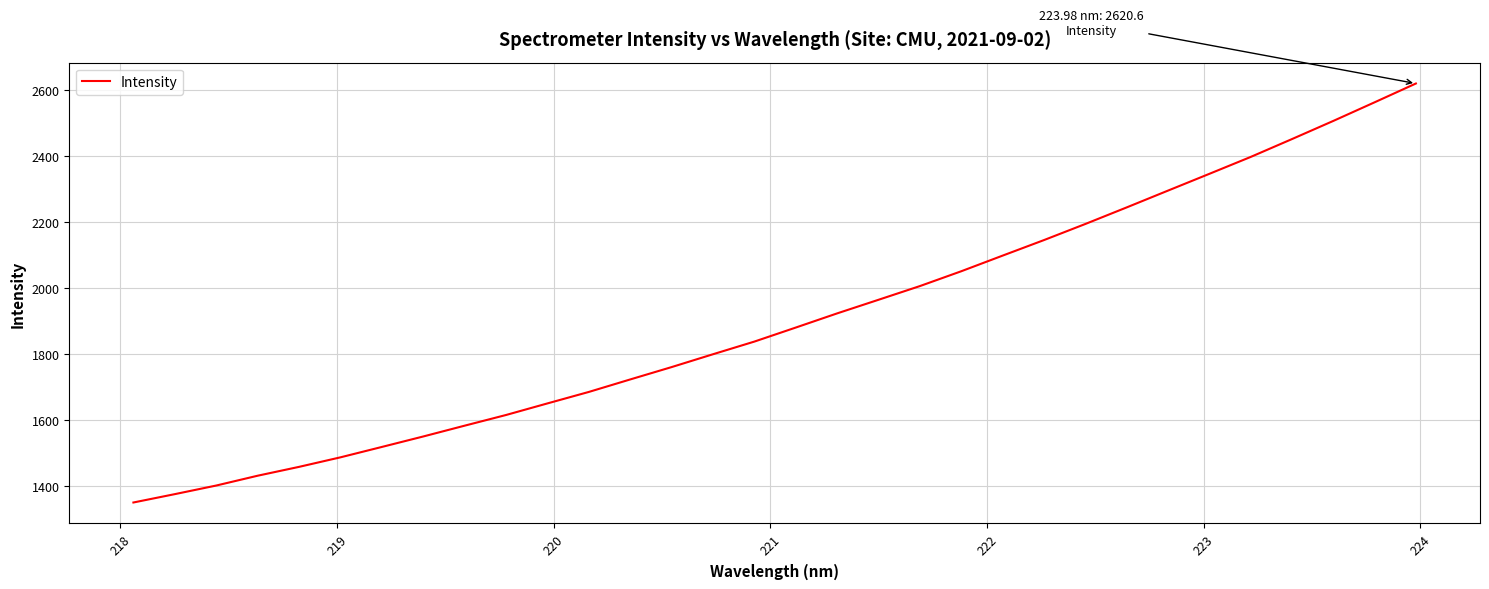

What is the greatest value displayed?

2620.6